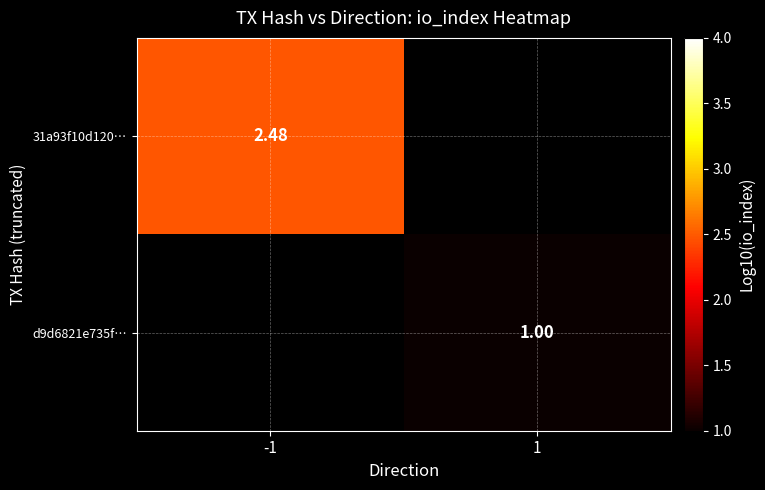

True or false: d9d6821e735f… has a value of 1.0 at 1.

True